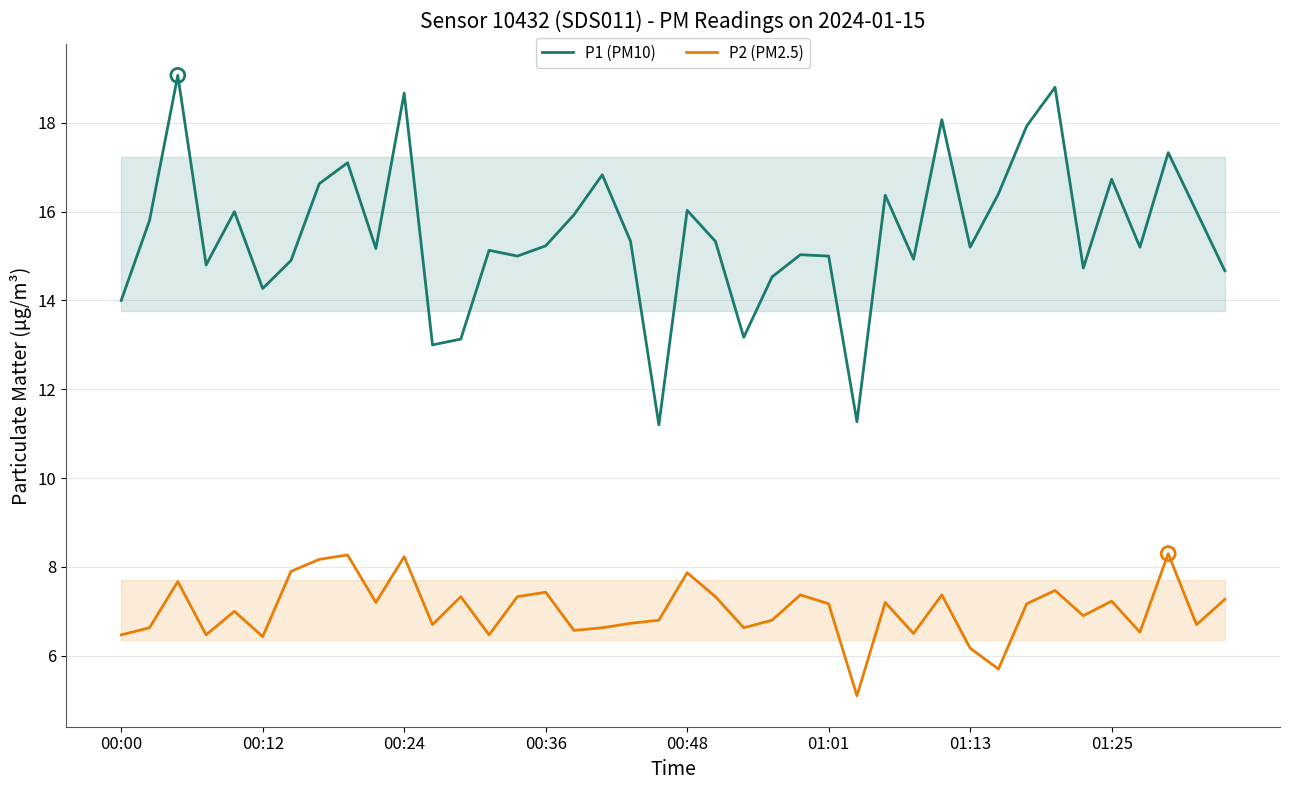

Which series has the largest total across all categories?

P1 (PM10)